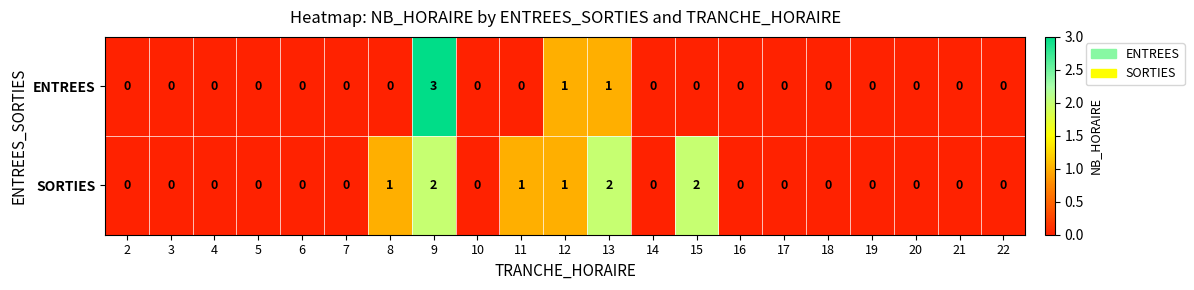

Which series has the widest spread of values?

ENTREES